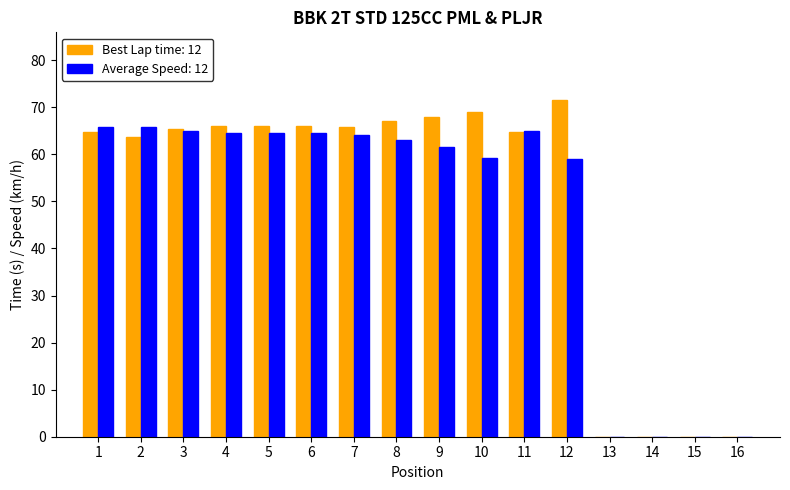

What is the total value across all series at 2?

129.5